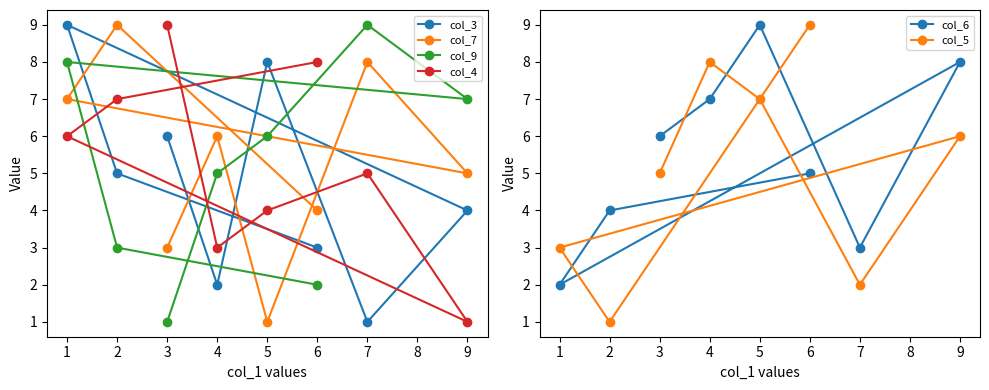

Is this an area chart (filled region under the line)?

No